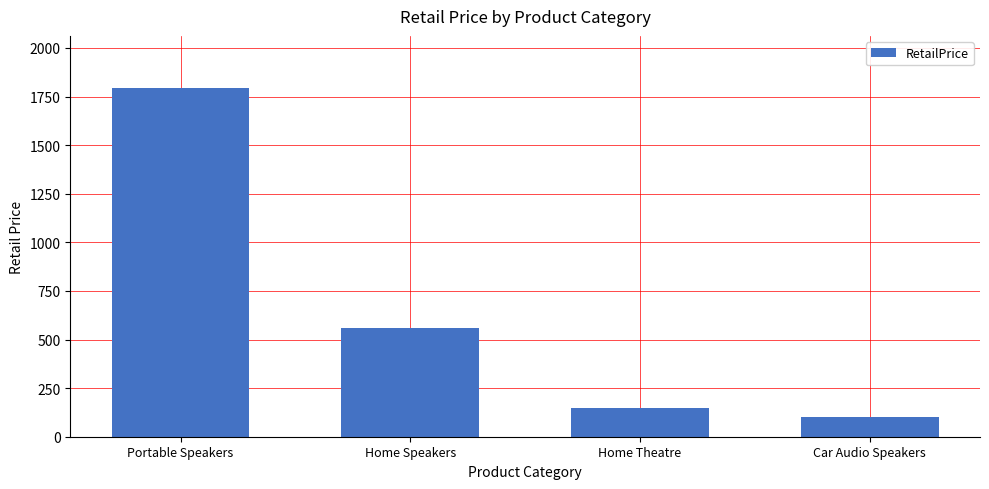

What is the label of the 3rd bar from the right?

Home Speakers